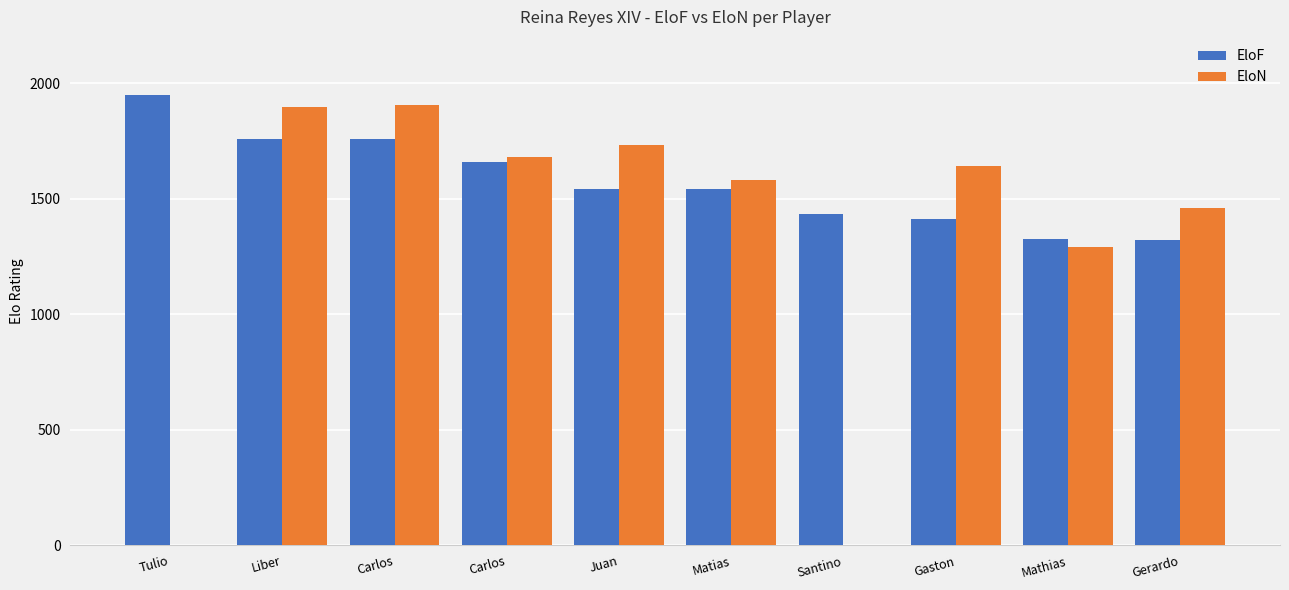

Are the bars grouped side by side (vs. stacked)?

Yes